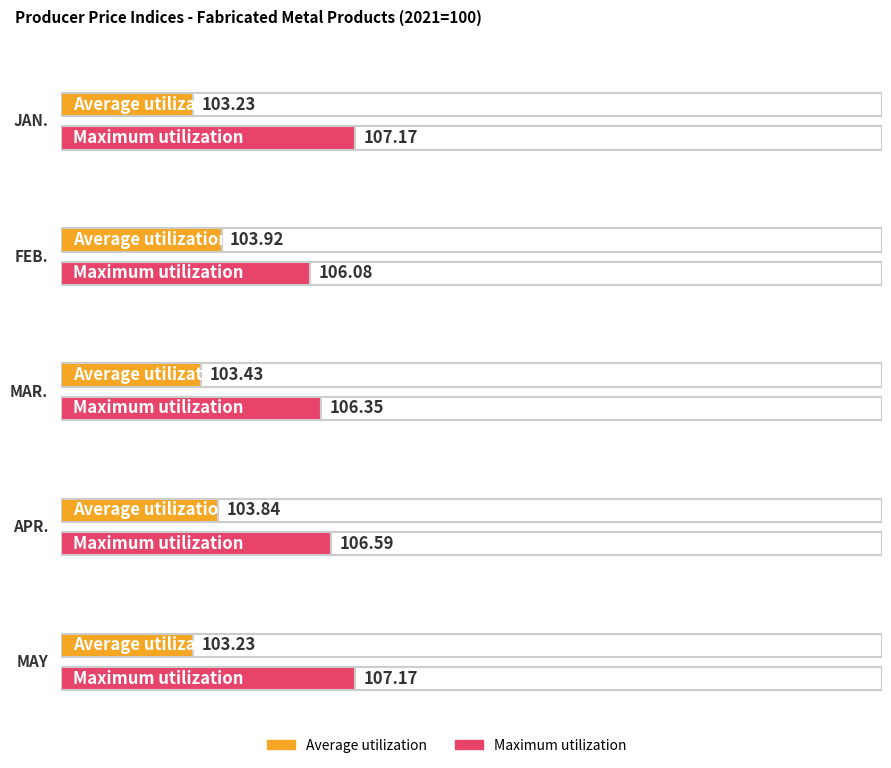

At which label does Average utilization reach its peak?

FEB.